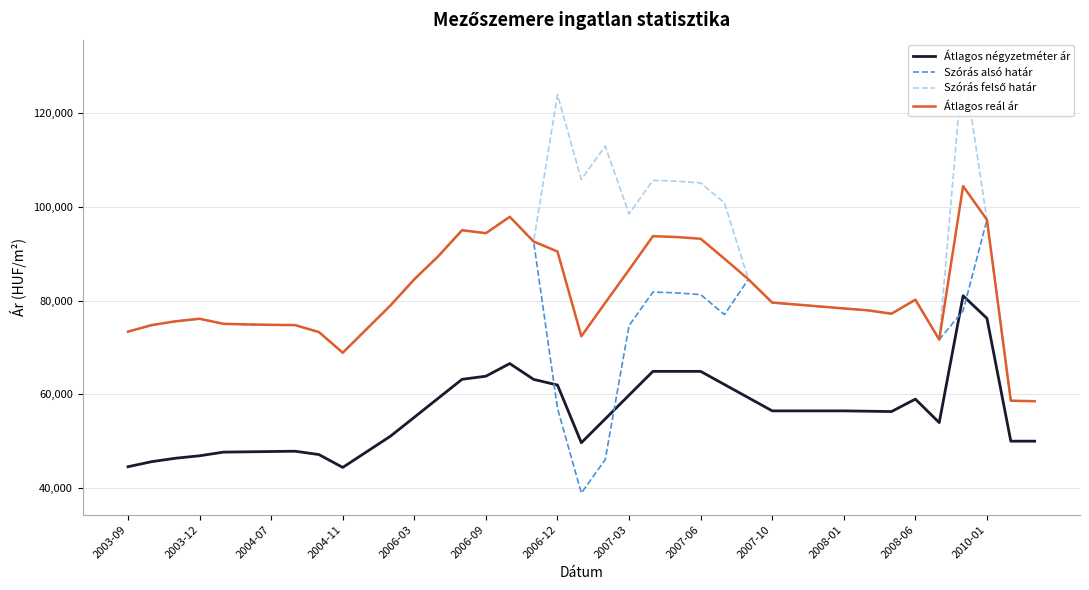

What is the difference between the maximum and minimum values in the Szórás alsó határ series?

58979